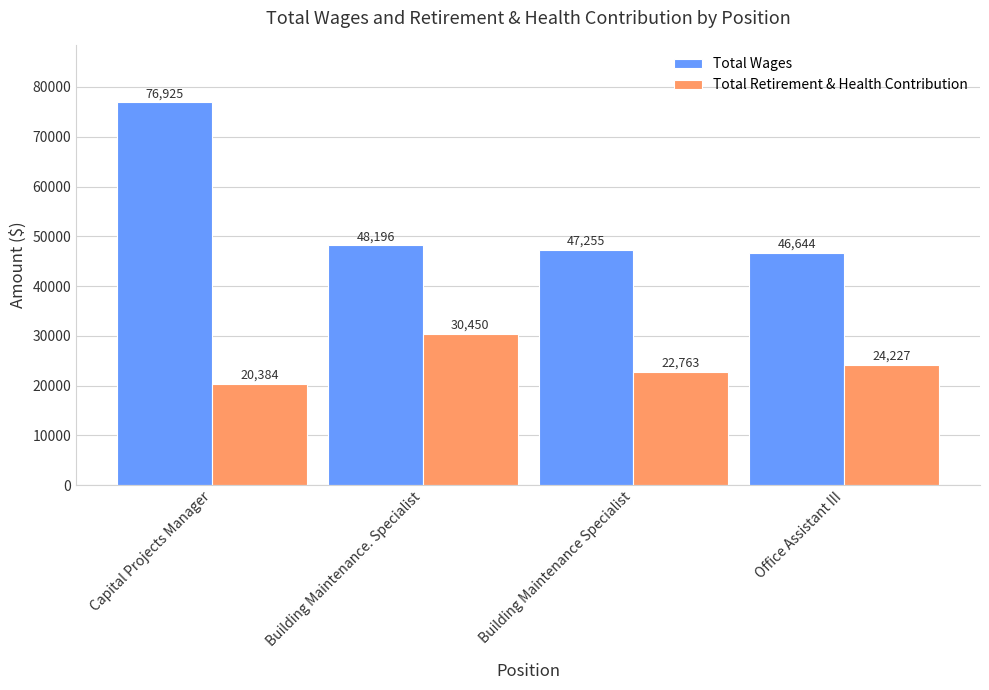

List the series in order of their overall mean, lowest first.

Total Retirement & Health Contribution, Total Wages